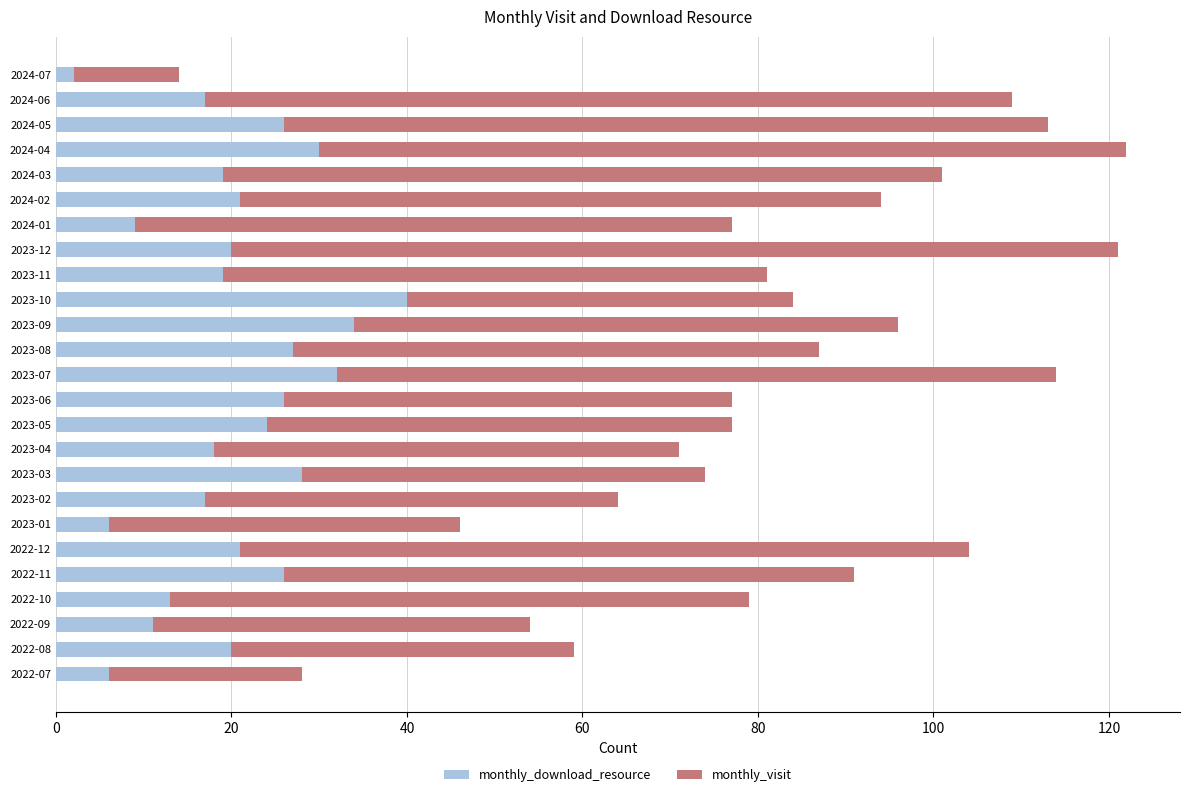

What is the approximate value of monthly_download_resource at 2023-01?

6